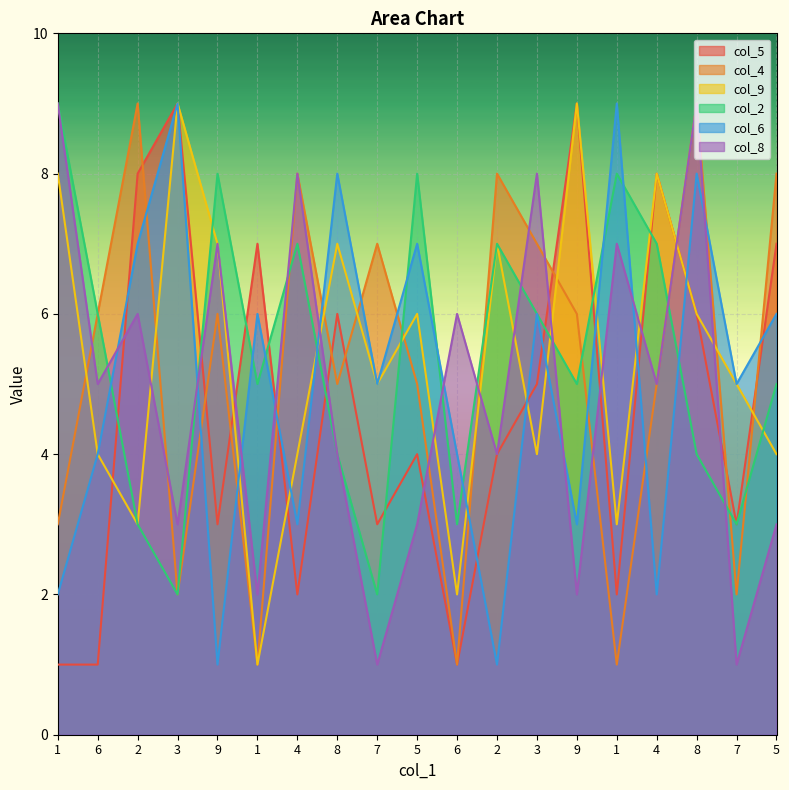

Reading left to right, what are all the values shown in this chart?

col_5: 1	1	8	9	3	7	2	6	3	4	1	4	5	9	2	8	6	3	7
col_4: 3	6	9	2	6	1	8	5	7	5	1	8	7	6	1	5	9	2	8
col_9: 8	4	3	9	7	1	4	7	5	6	2	7	4	9	3	8	6	5	4
col_2: 9	6	3	2	8	5	7	4	2	8	3	7	6	5	8	7	4	3	5
col_6: 2	4	7	9	1	6	3	8	5	7	4	1	6	3	9	2	8	5	6
col_8: 9	5	6	3	7	2	8	4	1	3	6	4	8	2	7	5	9	1	3